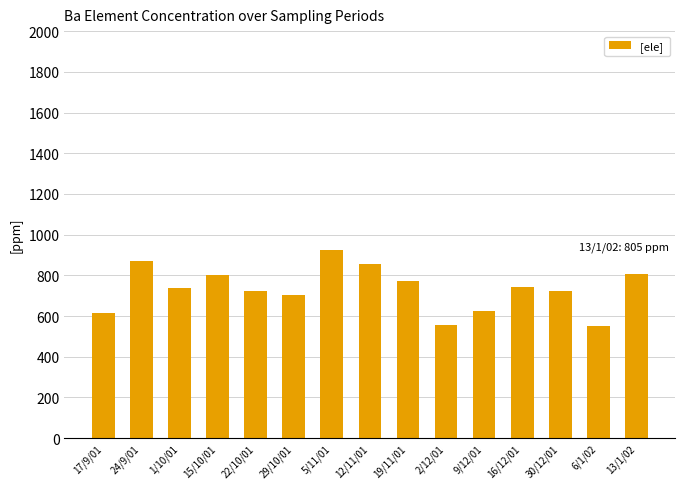

The chart shows a value of 353 at 6/1/02. True or false?

False